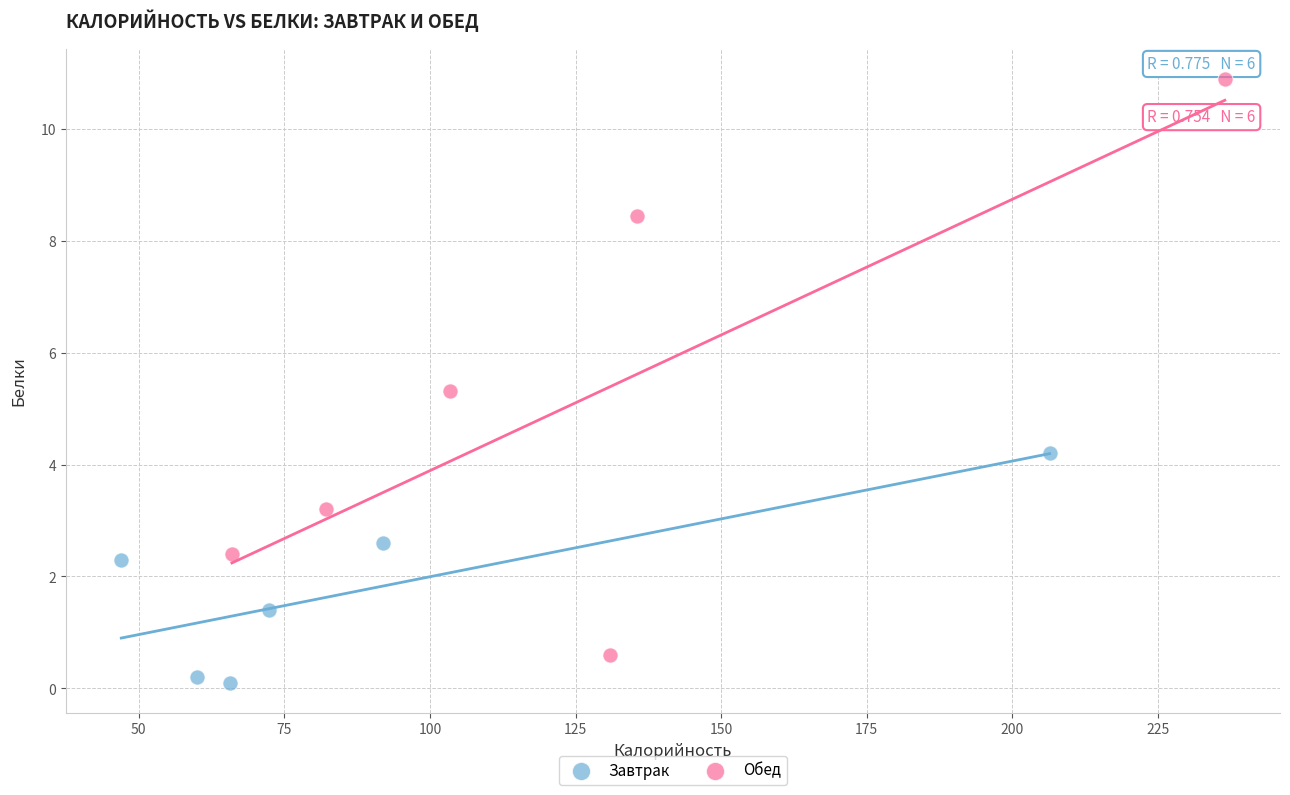

Which series has the largest Y range (max minus min)?

Обед